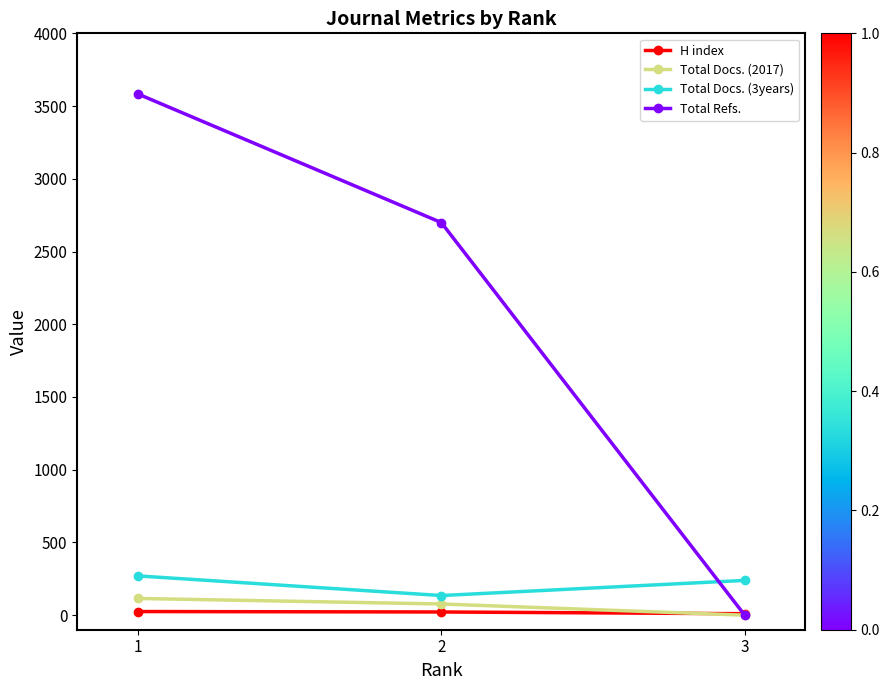

How many positive values does the Total Docs. (2017) series have?

2